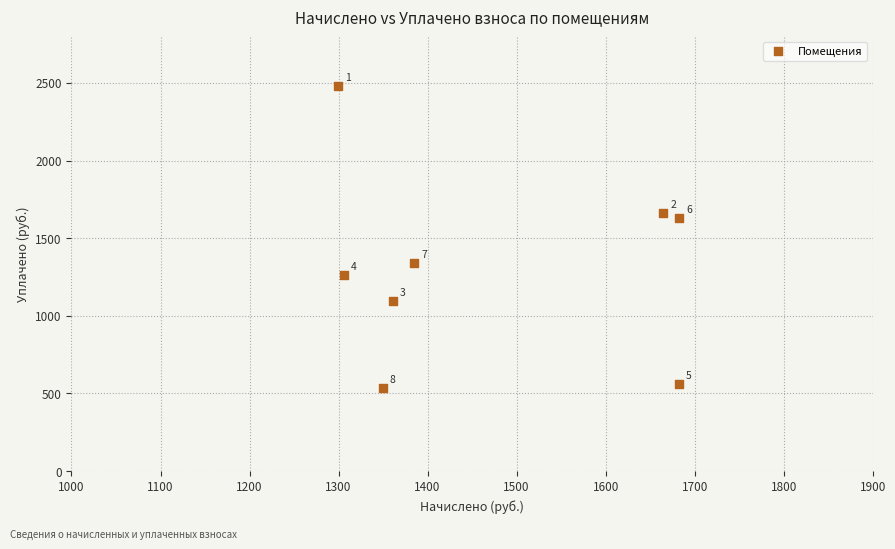

What is the range of Y values (max minus min)?

1945.1